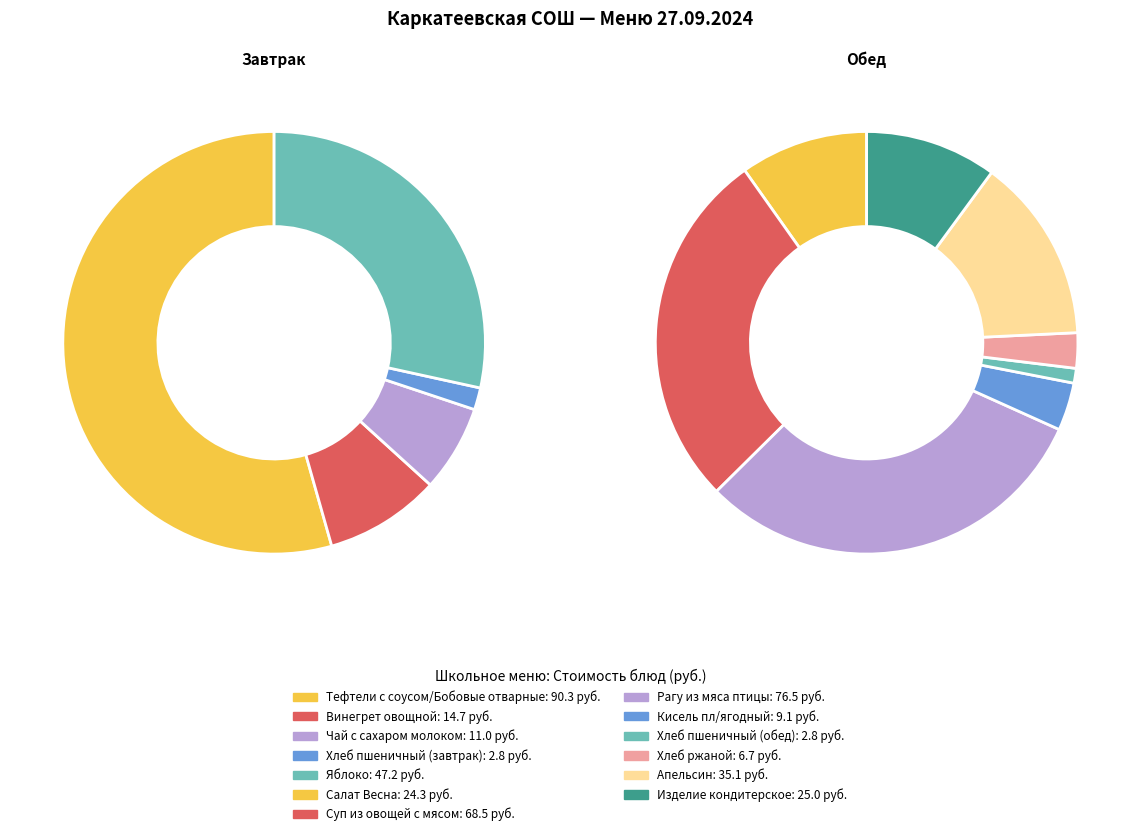

How many segments does this pie chart have?

13